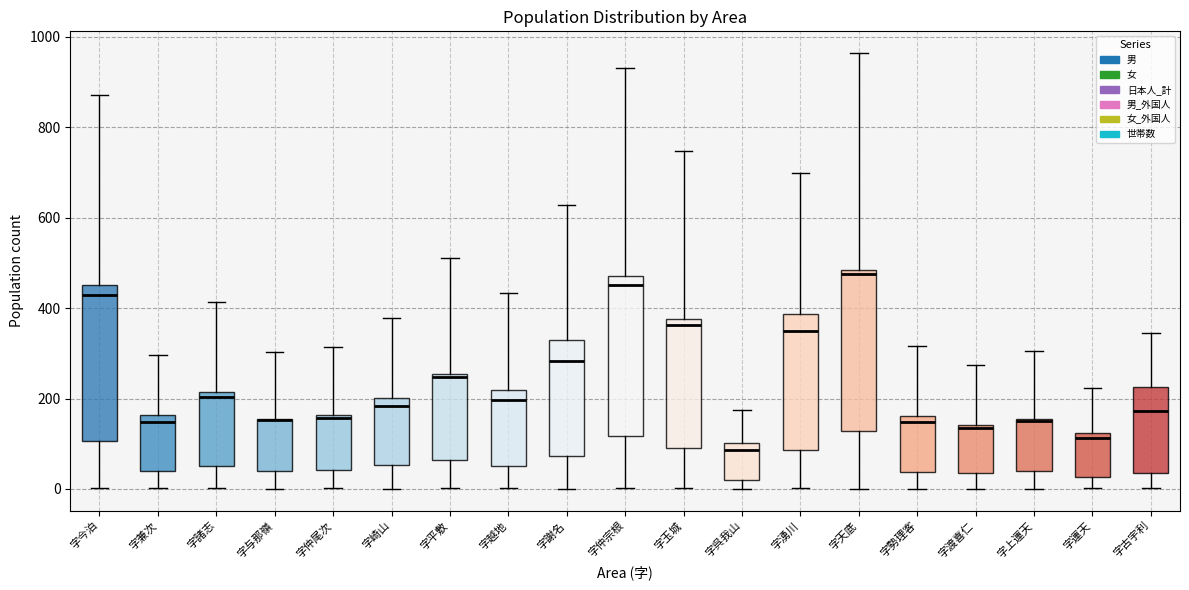

Where does the upper whisker of the box for 字天底 end on the y-axis? The values are not printed on the chart, so give them approximately, as read against the axis.

960